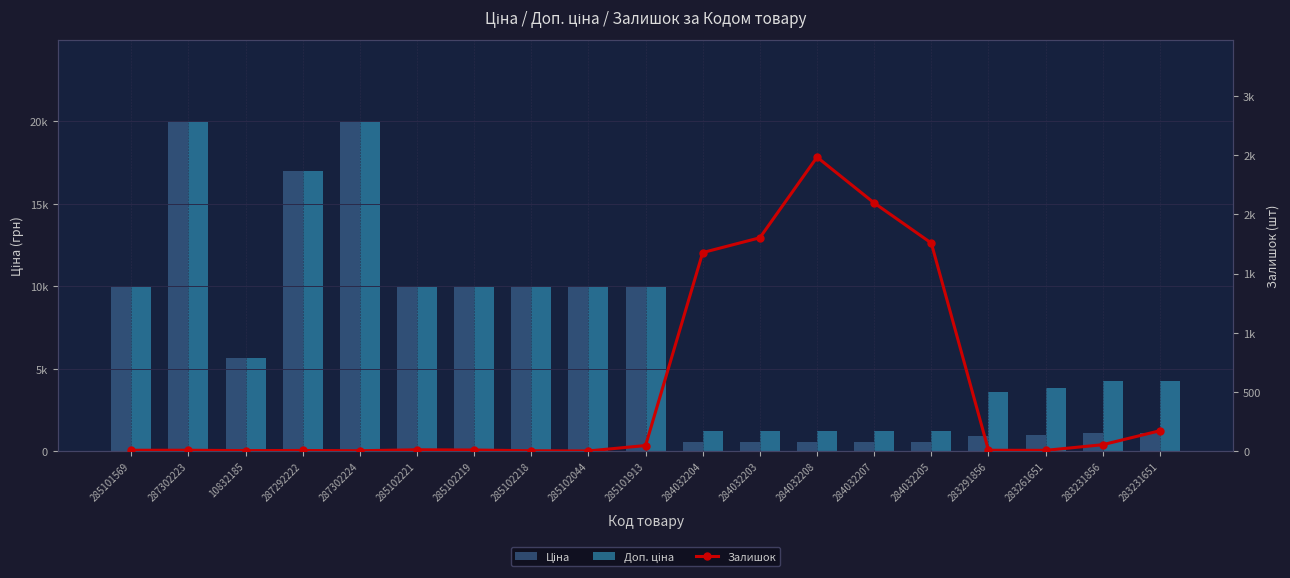

Are the bars grouped side by side (vs. stacked)?

Yes